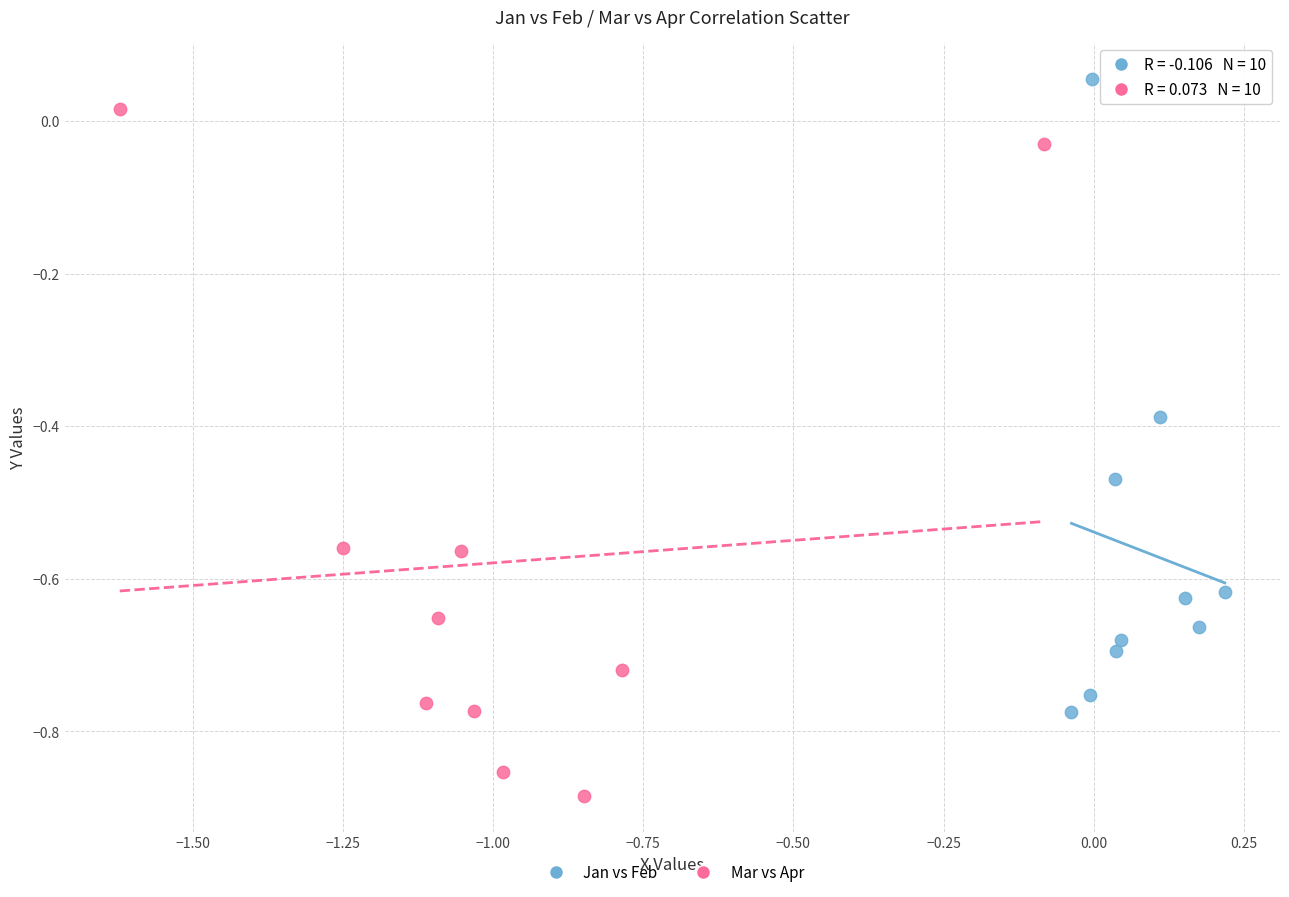

What are all the series names shown in the legend?

Jan vs Feb, Mar vs Apr